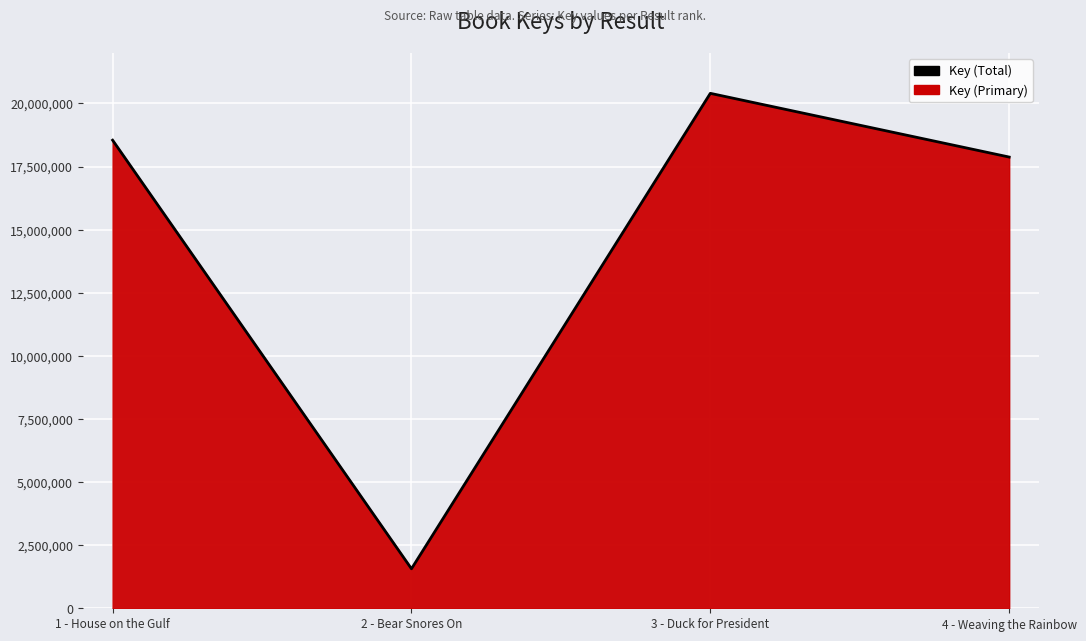

What is the greatest value displayed?

20401883